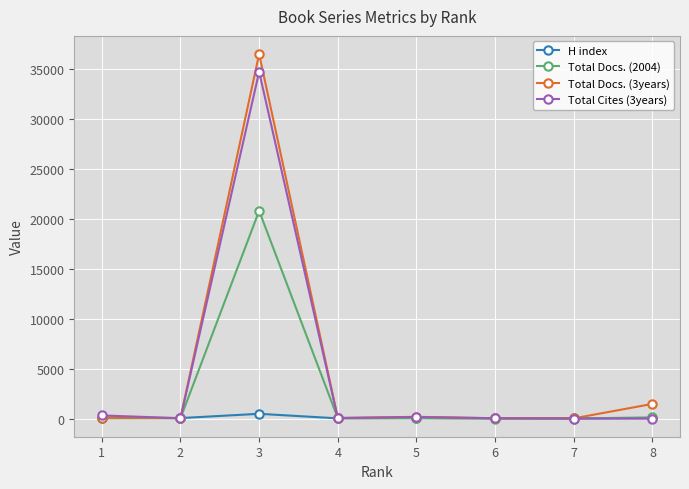

The value of Total Docs. (3years) at 8 is 1461. True or false?

True